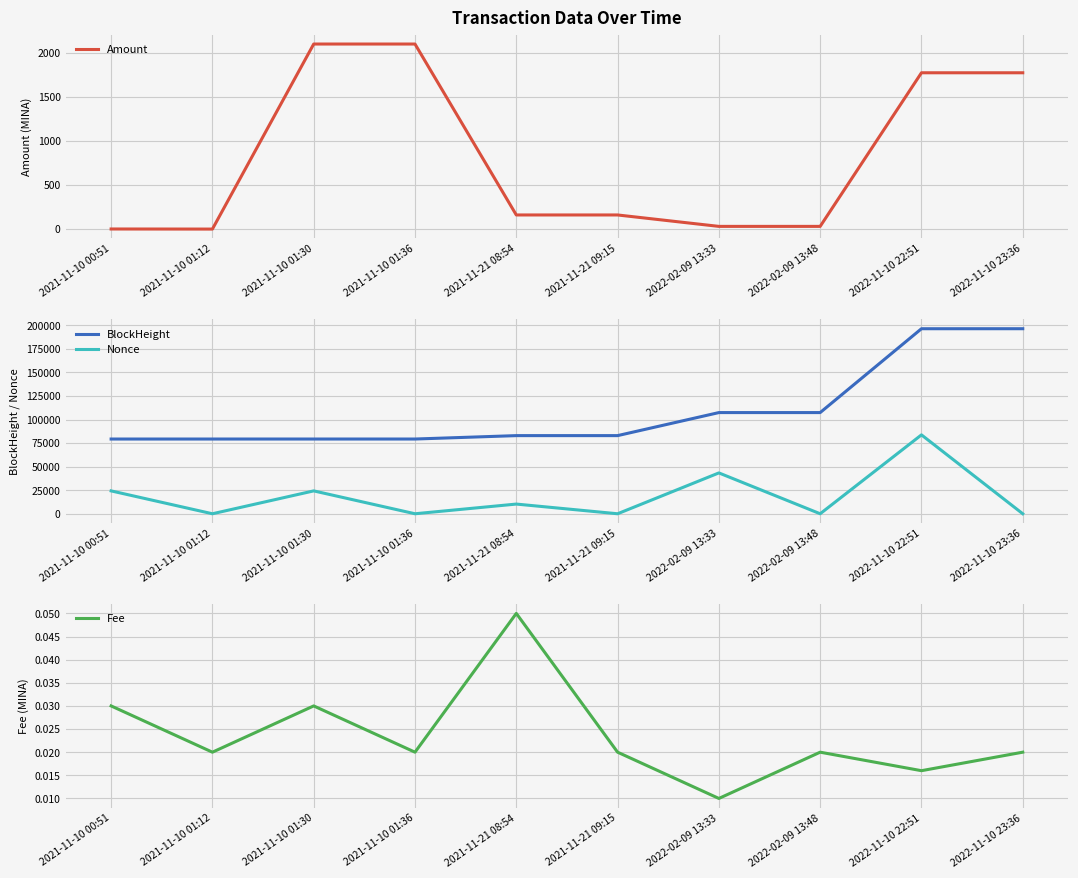

Which series has the largest total across all categories?

BlockHeight